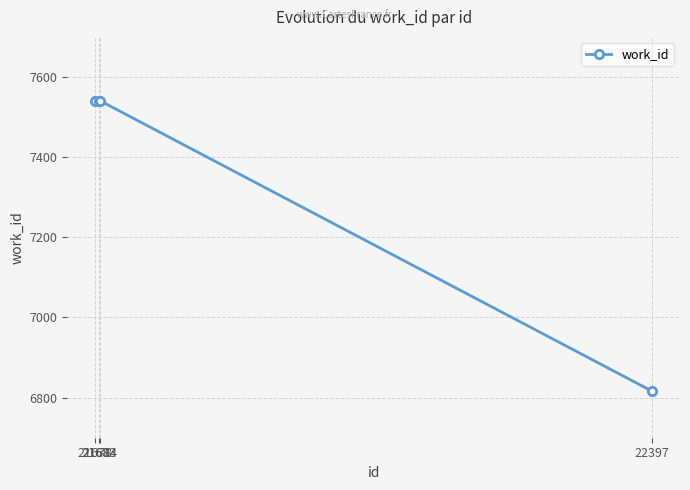

What is the value of the 4th point from the left?

6816